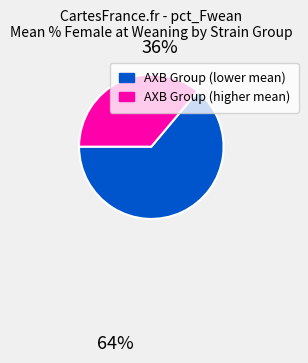

Does AXB Group (lower mean) account for over 50% of the chart?

Yes